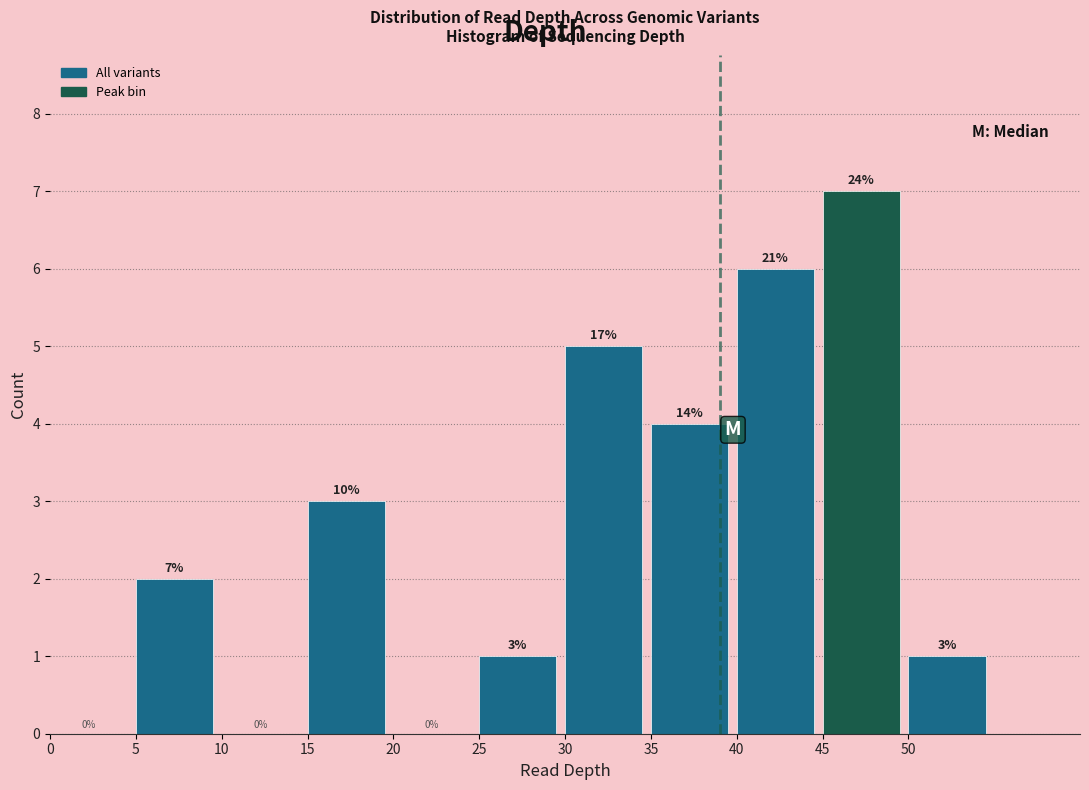

Over which range of the x-axis is the bar tallest?

45 to 50